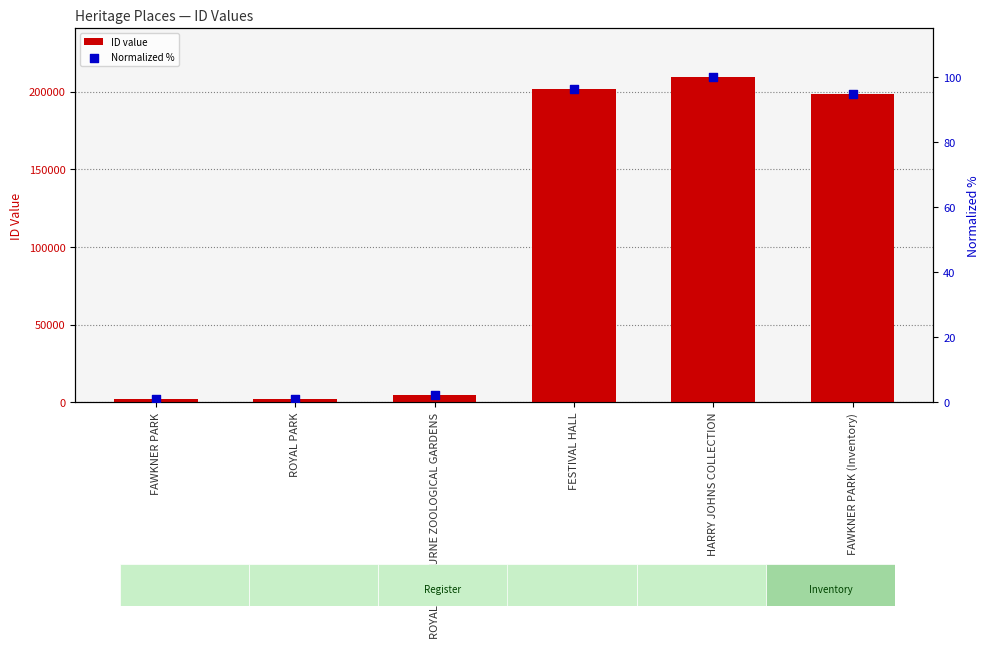

Which series contains the lowest Y value?

Normalized %